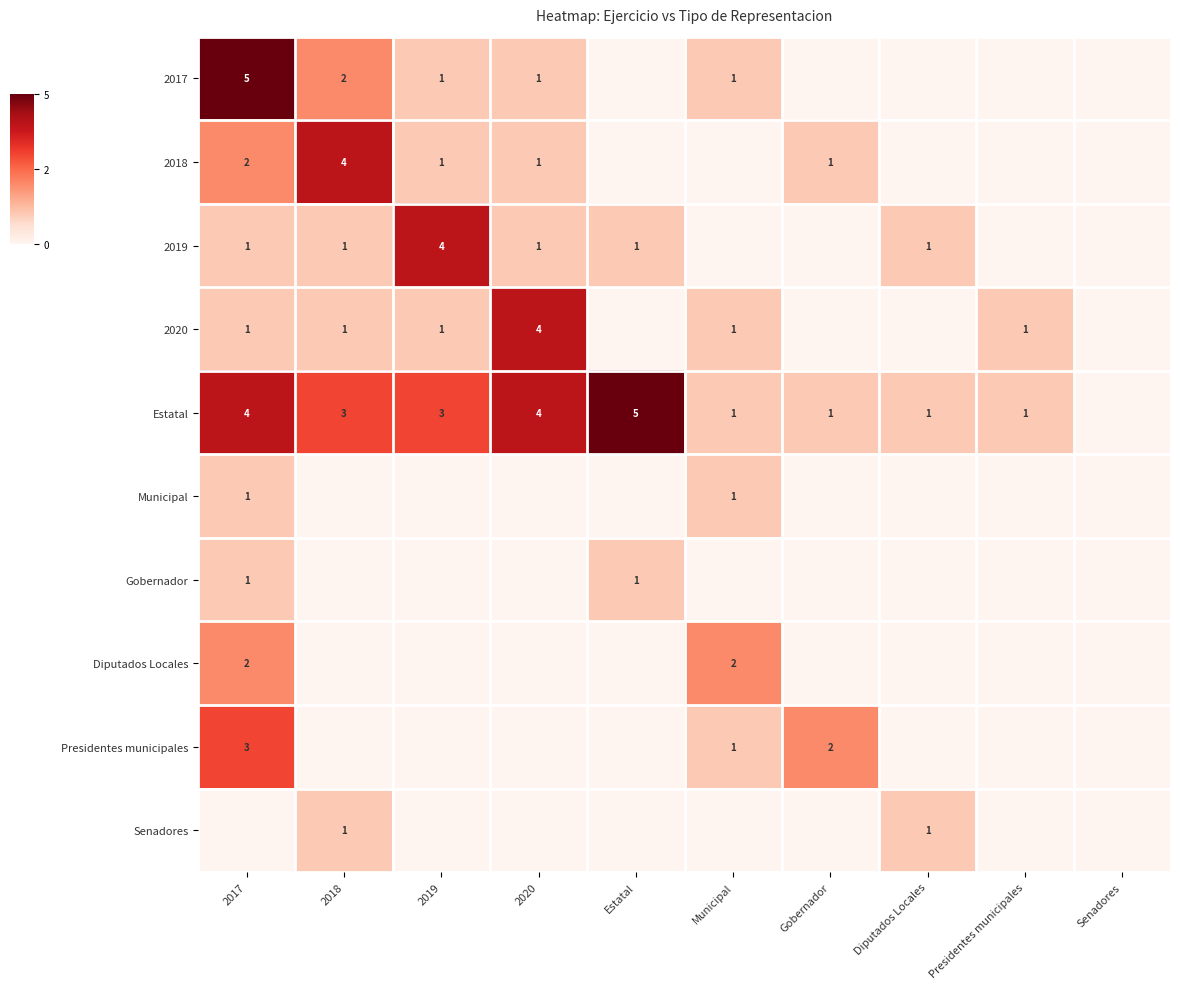

At how many categories does at least one series exceed 4?

2